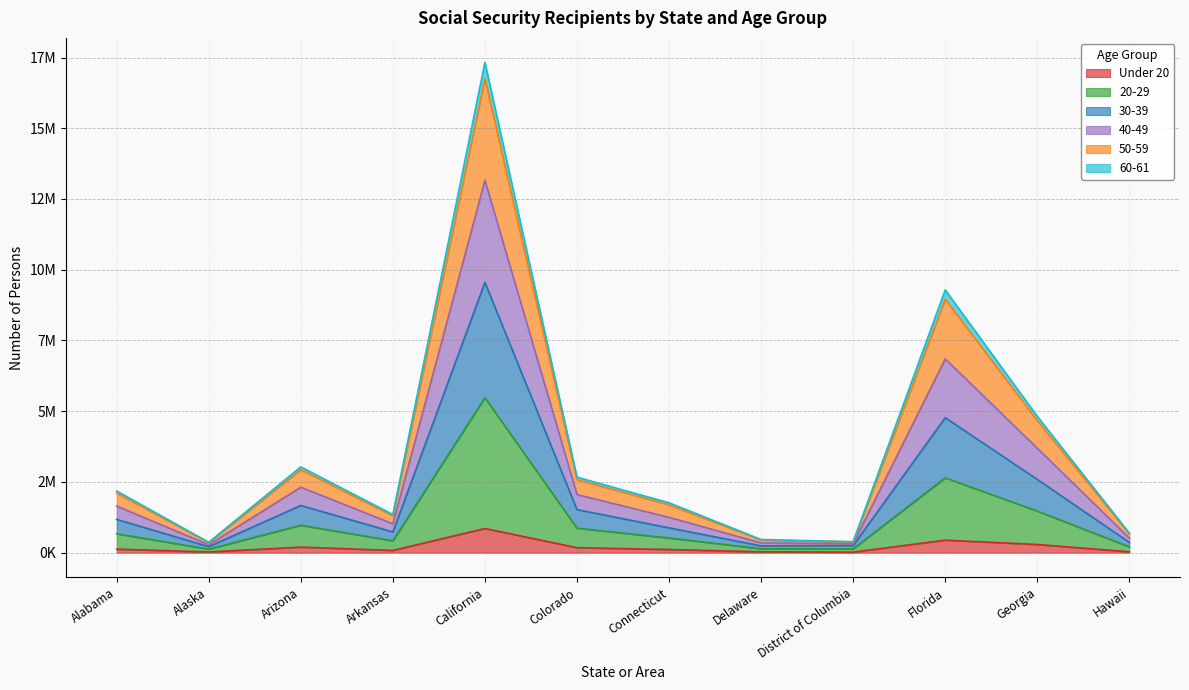

What are all the series names shown in the legend?

Under 20, 20-29, 30-39, 40-49, 50-59, 60-61